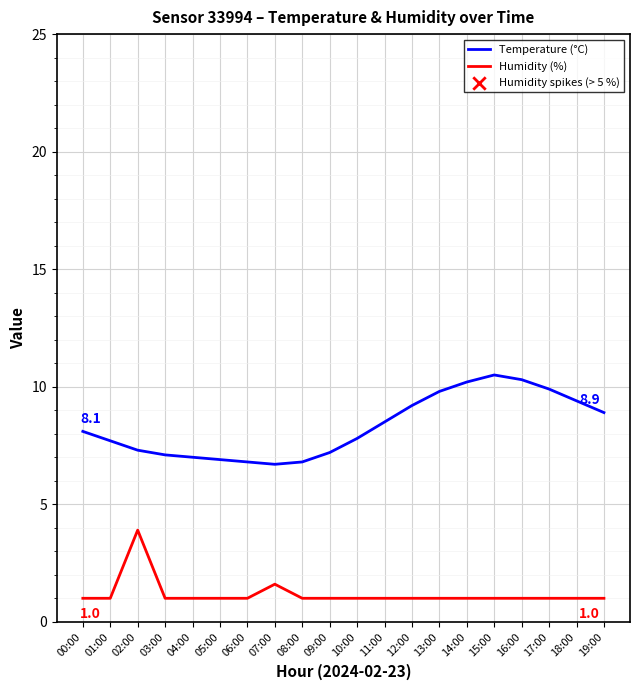

What is the difference between the highest and lowest values at 03:00?

6.1